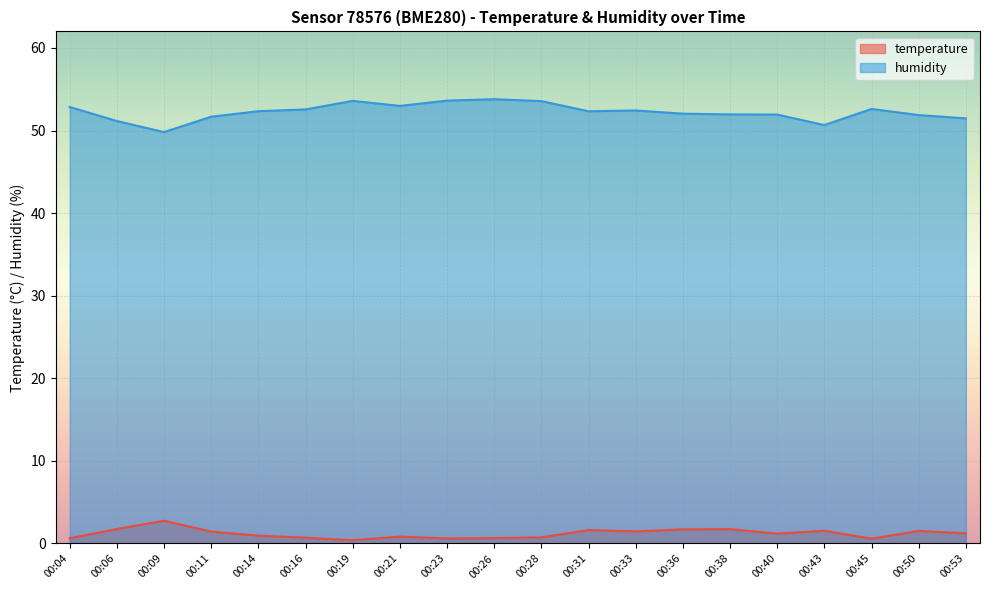

At which label does temperature reach its minimum?

00:19